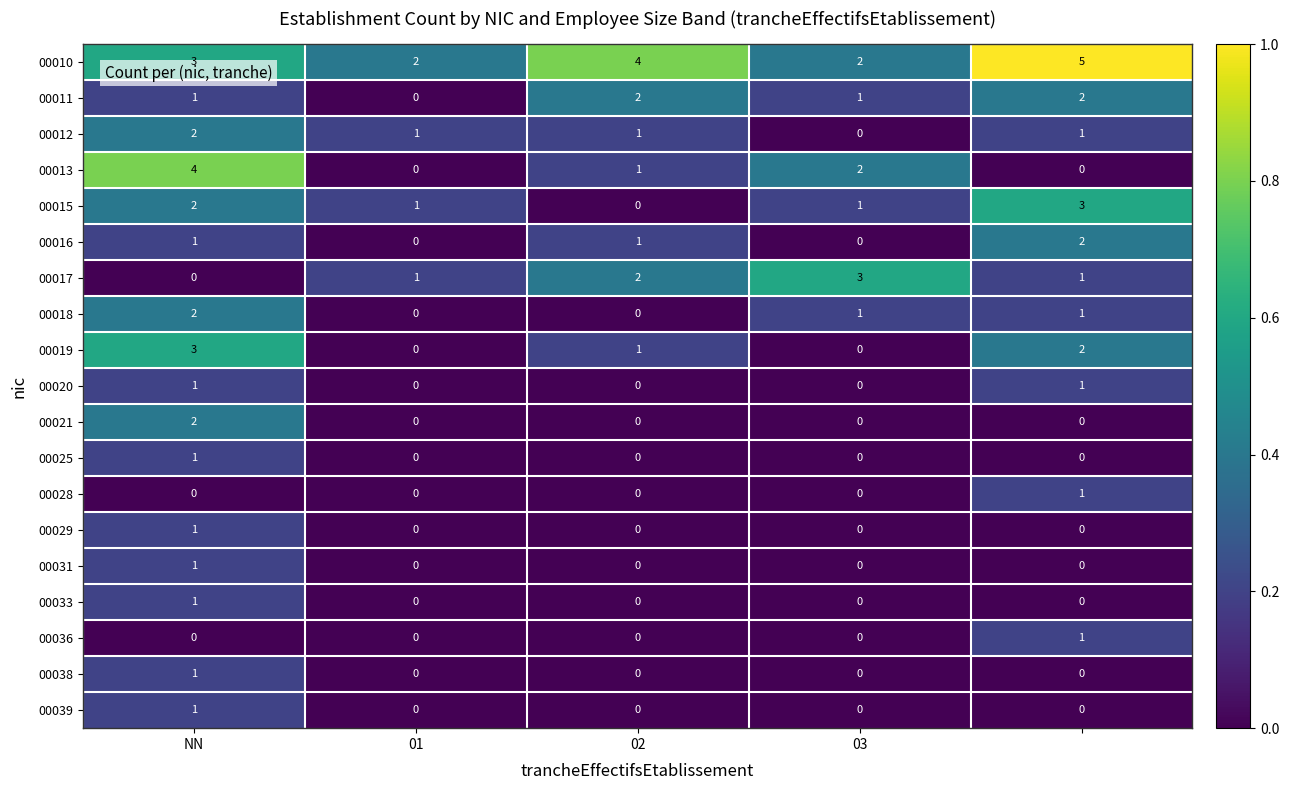

What is the difference between the maximum and minimum values in the 00015 series?

3